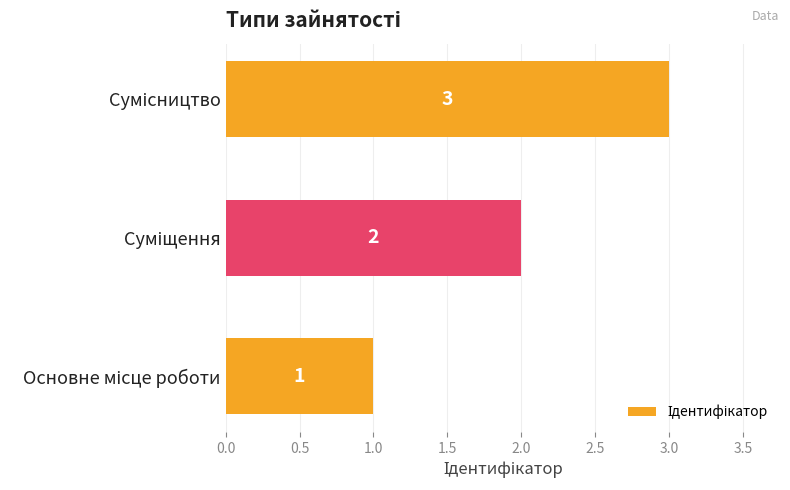

What is the sum of all values?

6